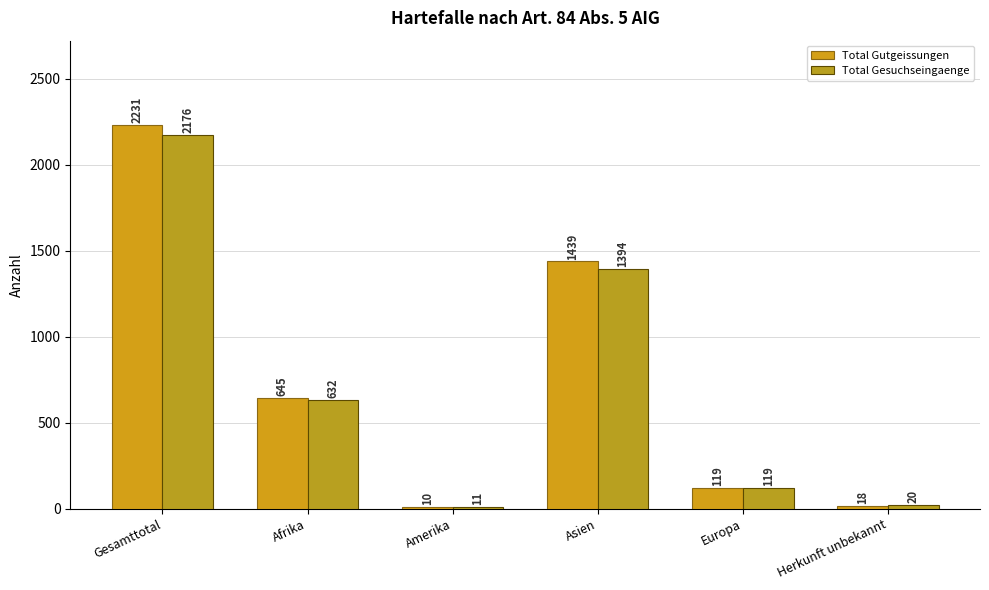

How many data points does each series have?

6